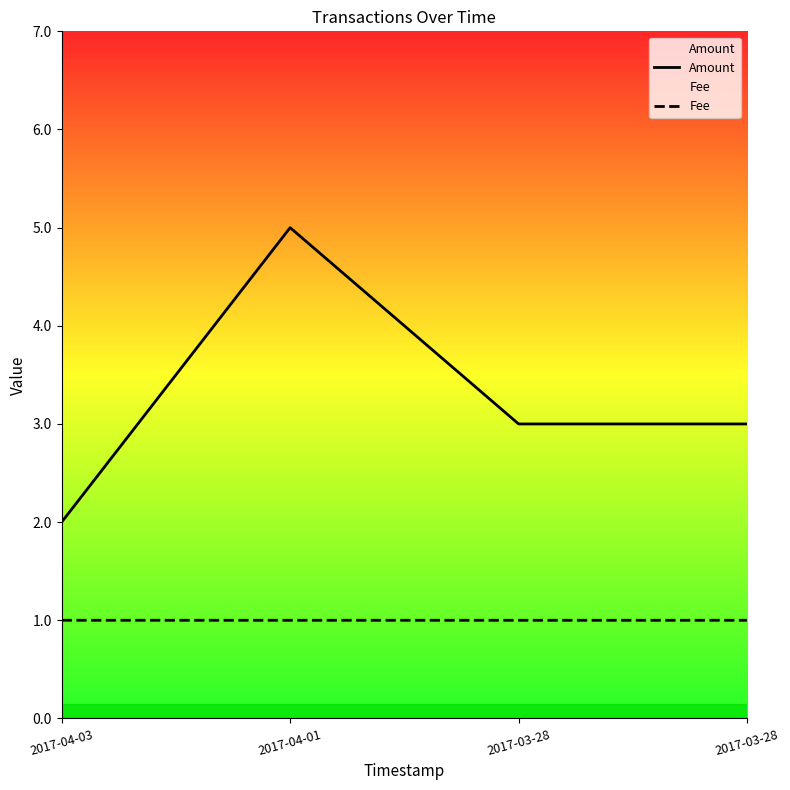

At which label is Fee closest to 1?

2017-04-01